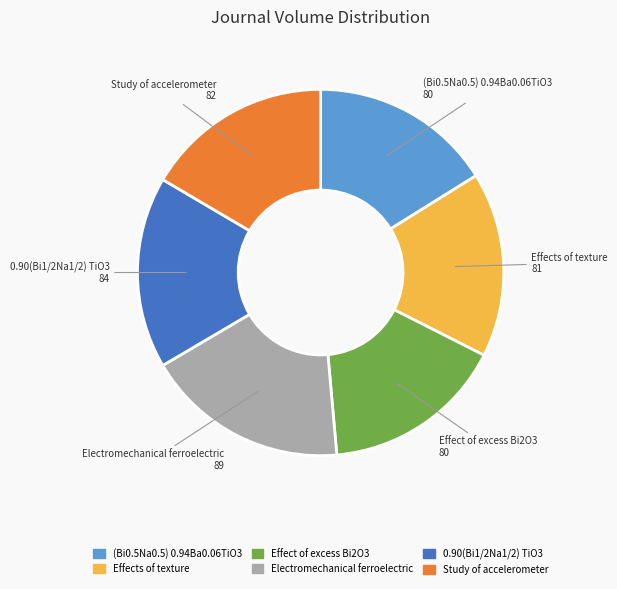

How many slices are in this pie chart?

6